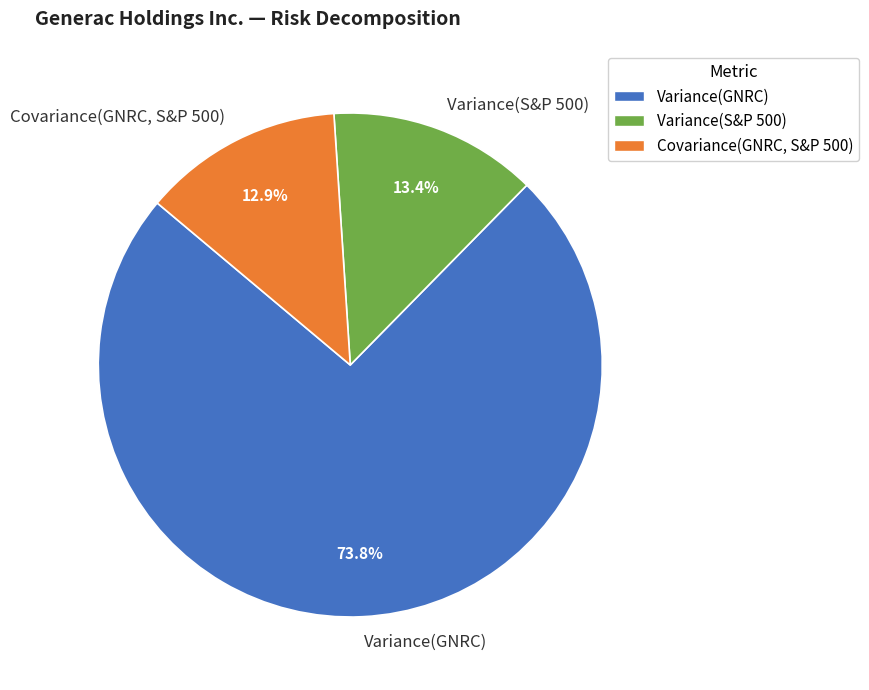

The Variance(S&P 500) slice represents 13% of the pie. True or false?

True